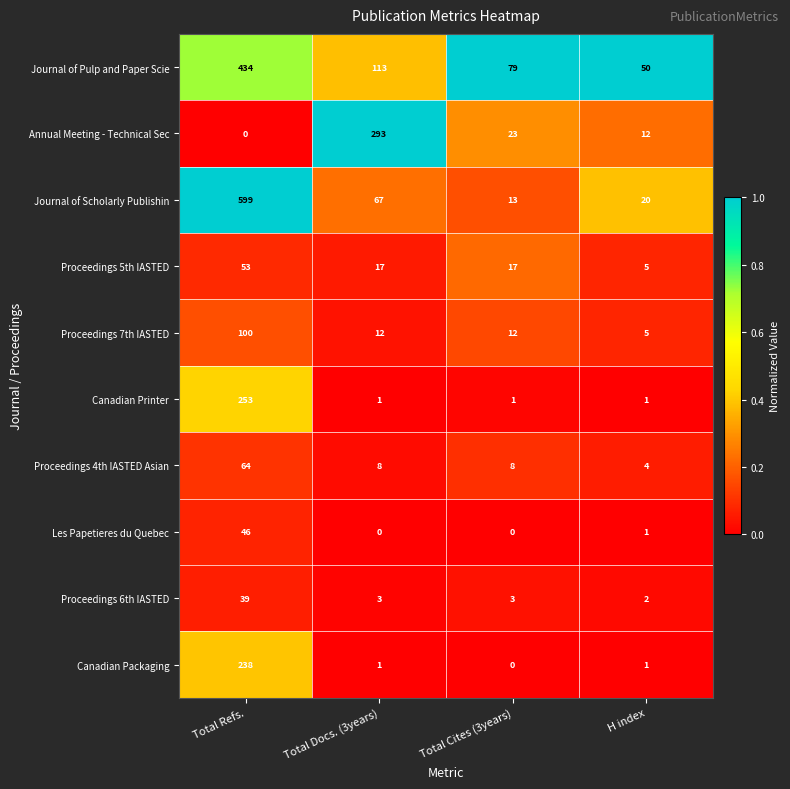

True or false: Proceedings 7th IASTED has a value of 8 at H index.

False